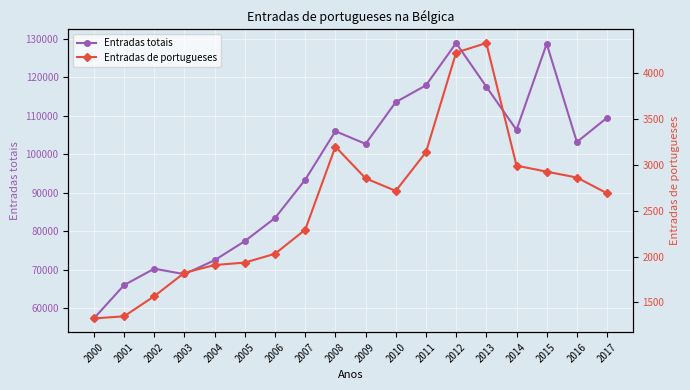

True or false: Entradas de portugueses and Entradas totais cross at least once.

False